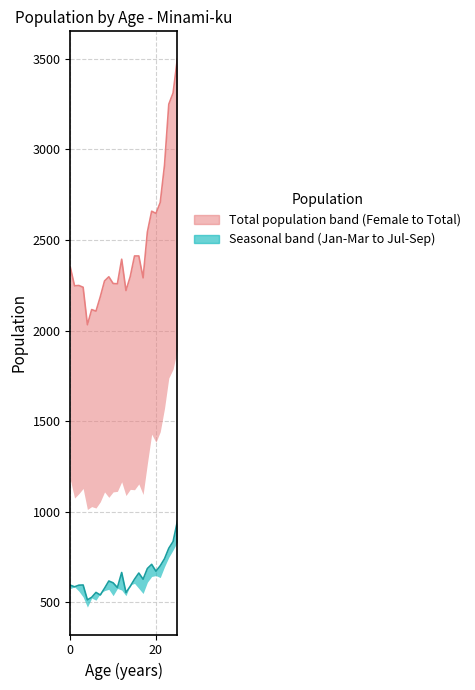

What is the label of the 16th point from the left?

15